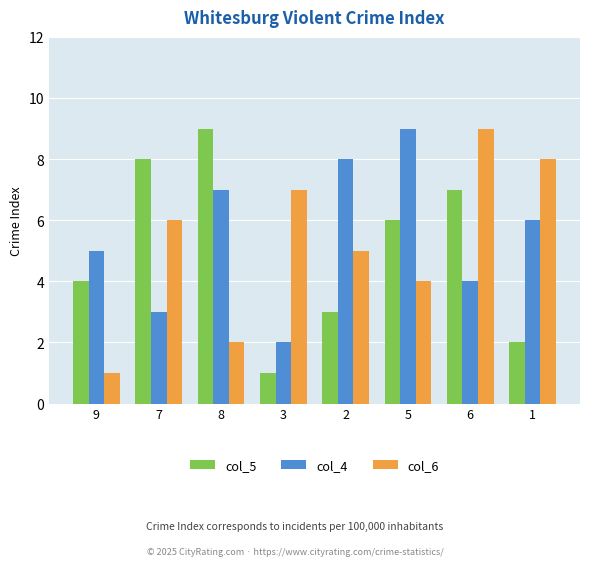

What are all the series names shown in the legend?

col_5, col_4, col_6